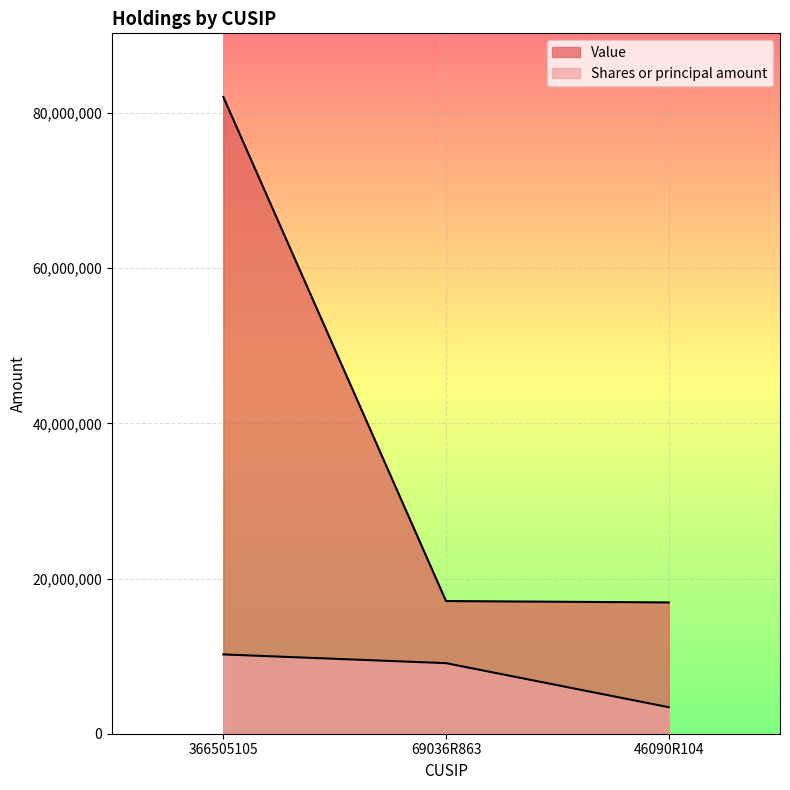

What are all the series names shown in the legend?

Value, Shares or principal amount